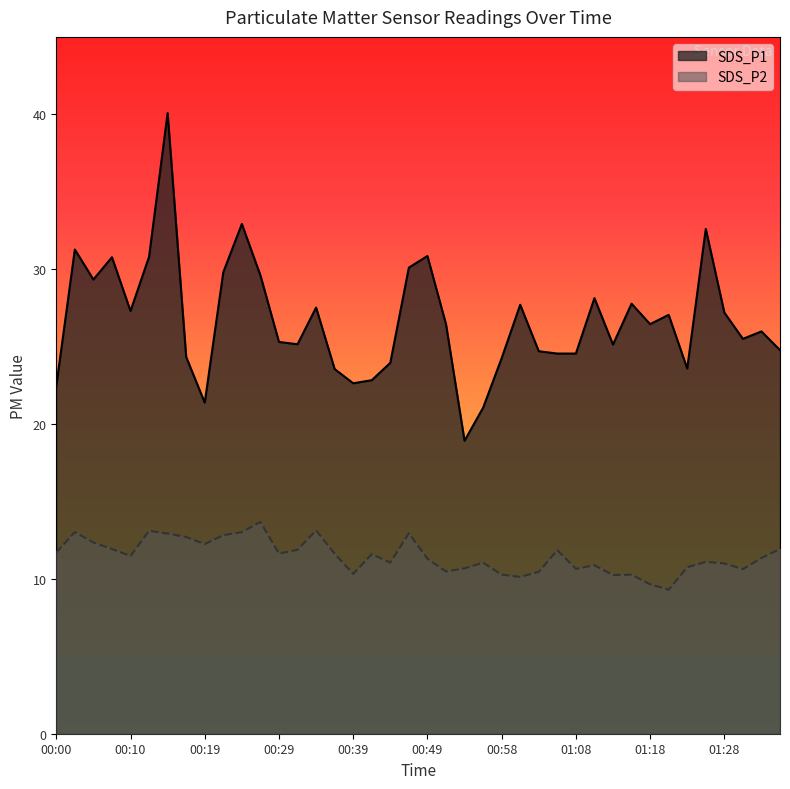

What is the value of the SDS_P2 point at the 7th from the left?

12.9